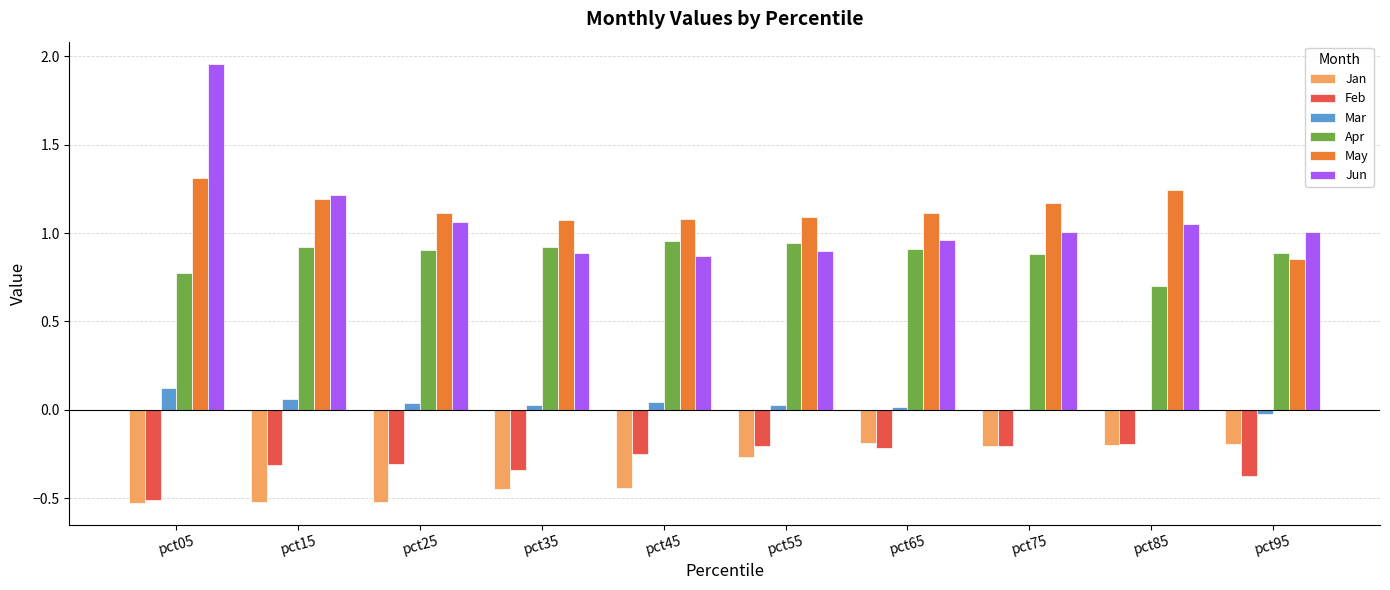

How many series are shown in this chart?

6